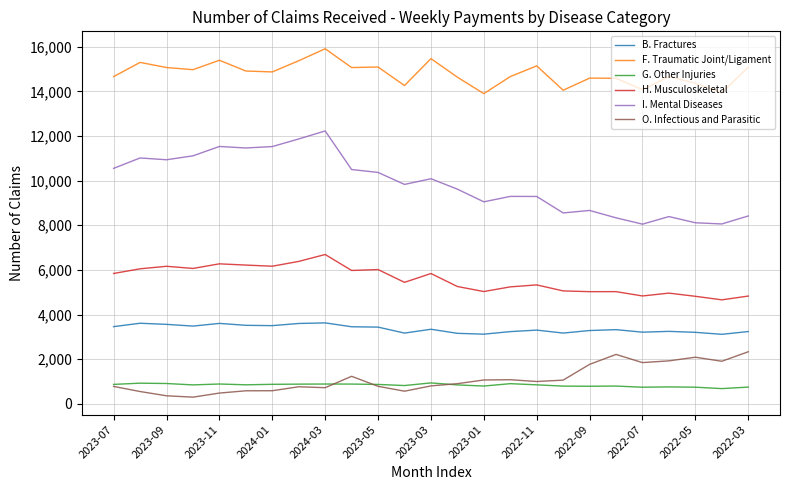

True or false: B. Fractures and I. Mental Diseases intersect in this chart.

False